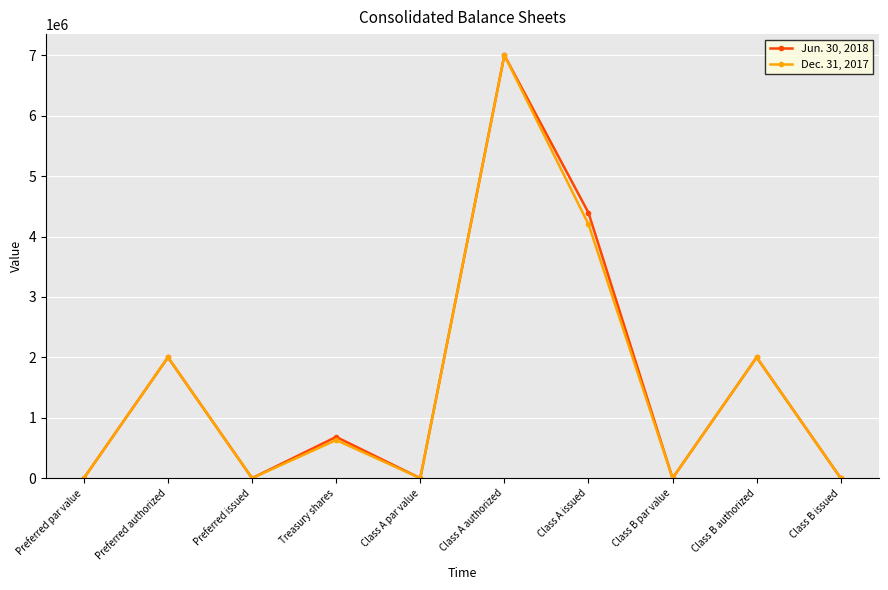

What is the value of the Dec. 31, 2017 point at the 9th from the left?

2000000